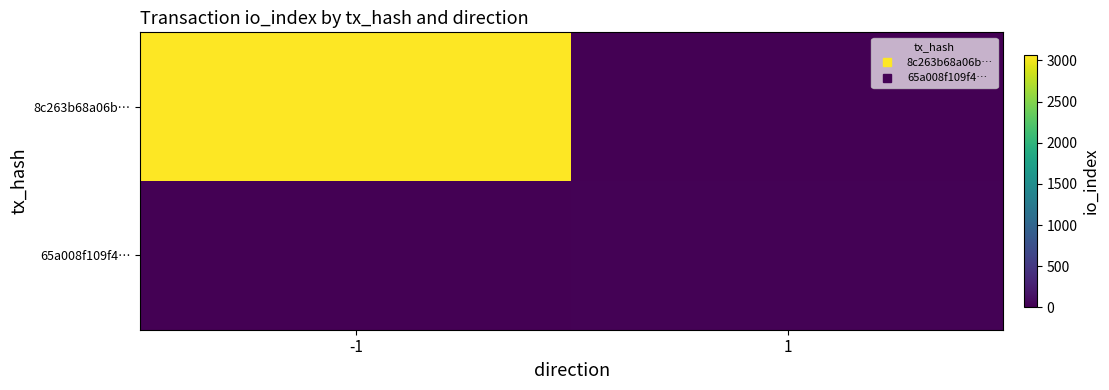

Reading left to right, extract all data points from this chart.

8c263b68a06b…: -1=3070	1=0
65a008f109f4…: -1=0	1=20